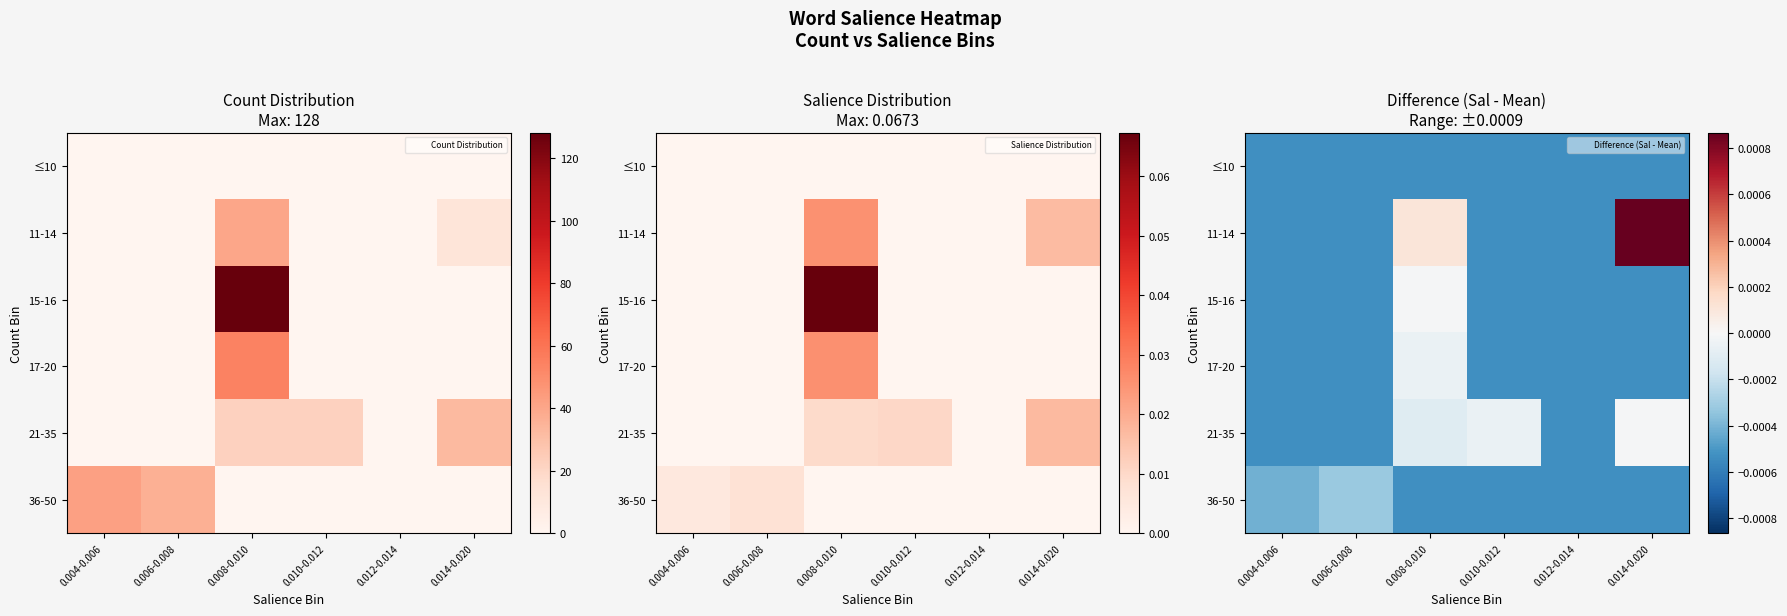

How many categories are shown in the chart?

6